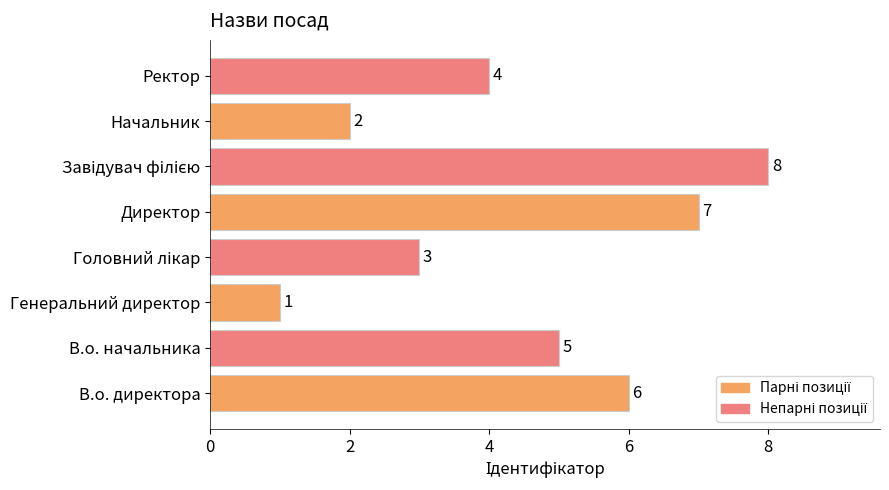

Which category has the lowest value across all series?

Генеральний директор